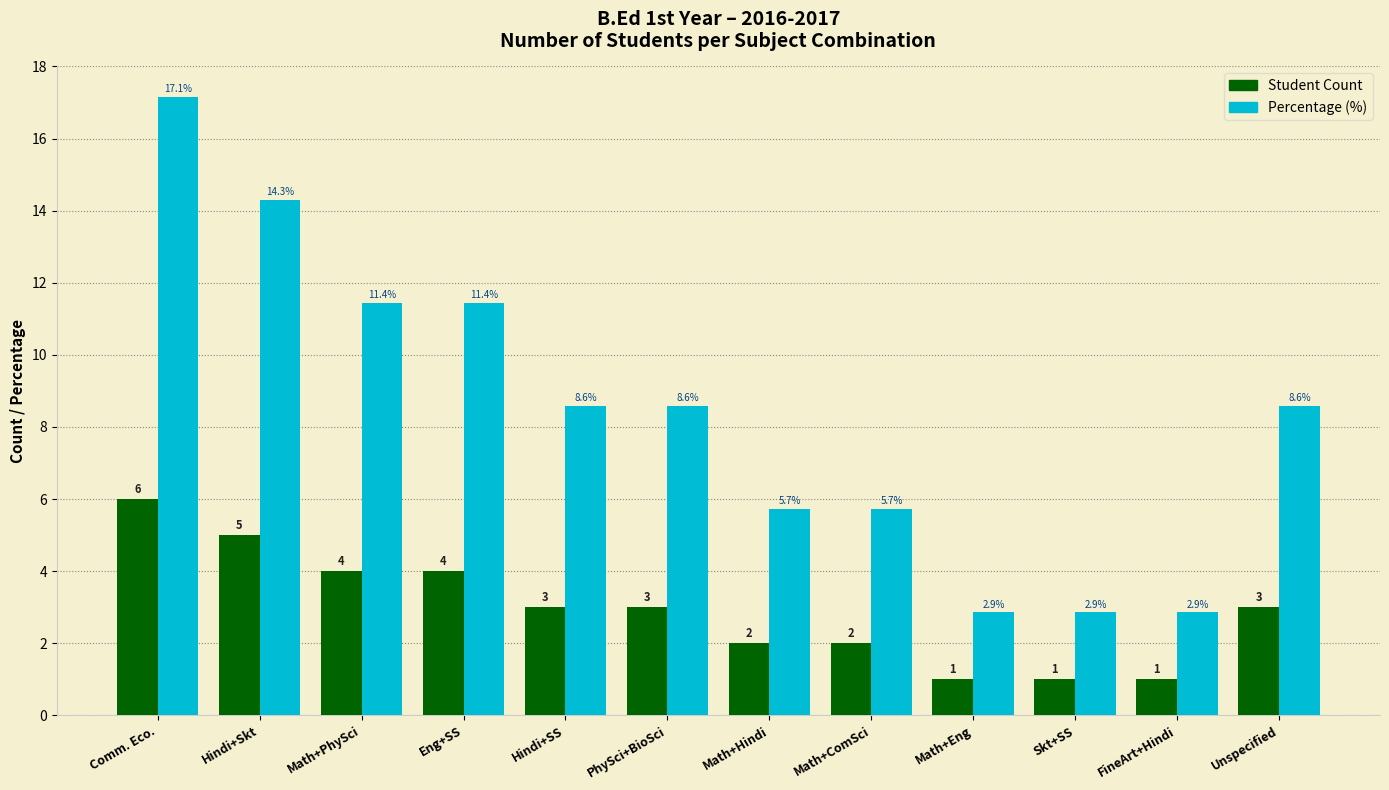

What is the label of the 2nd bar from the left?

Hindi+Skt